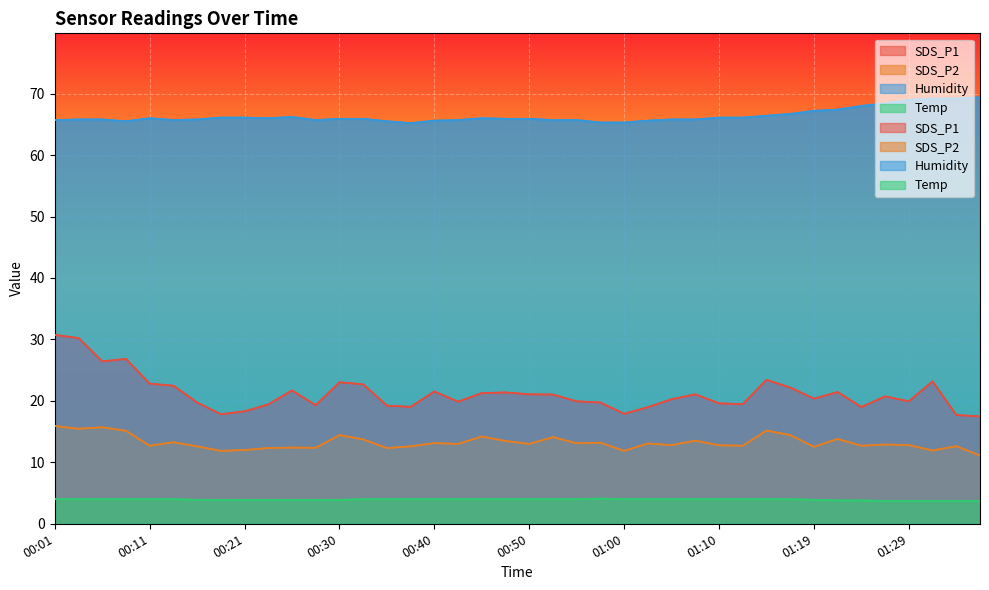

What are all the series names shown in the legend?

SDS_P1, SDS_P2, Humidity, Temp